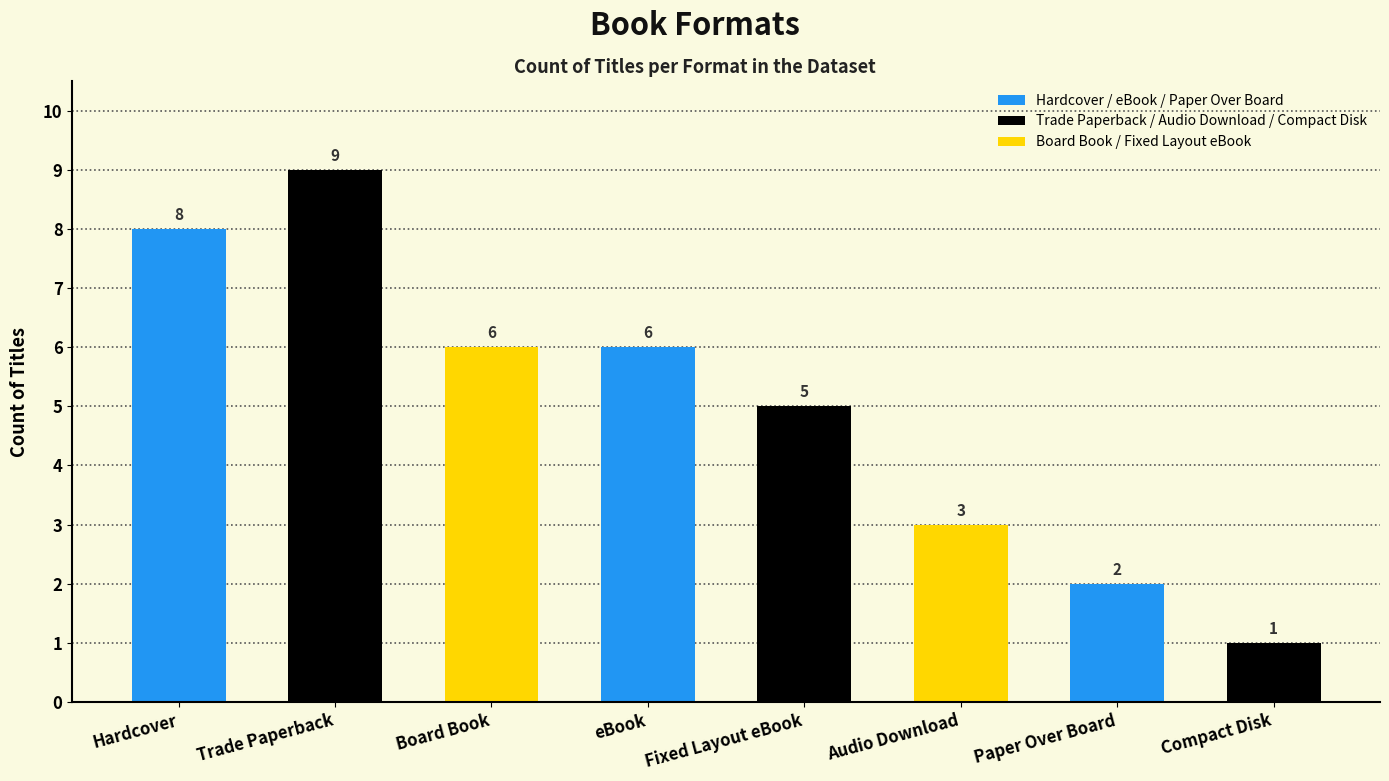

Are the bars horizontal?

No